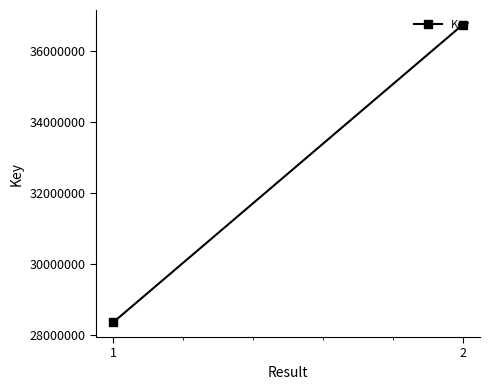

What is the difference between the maximum and minimum values?

8364149